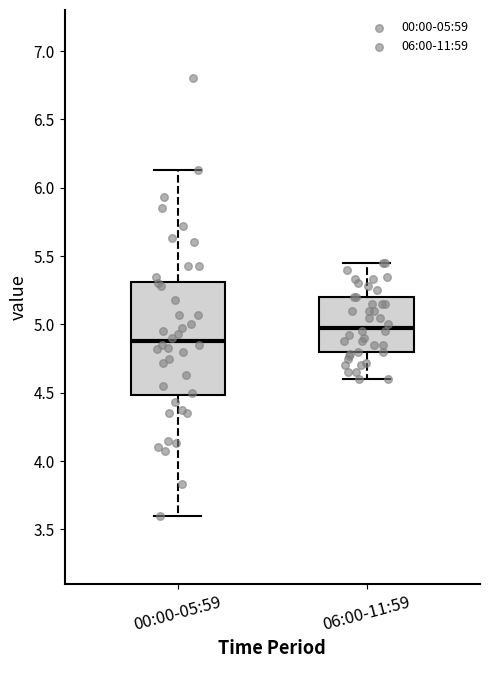

Where does the upper whisker of the box for 06:00-11:59 end on the y-axis? The values are not printed on the chart, so give them approximately, as read against the axis.

5.45